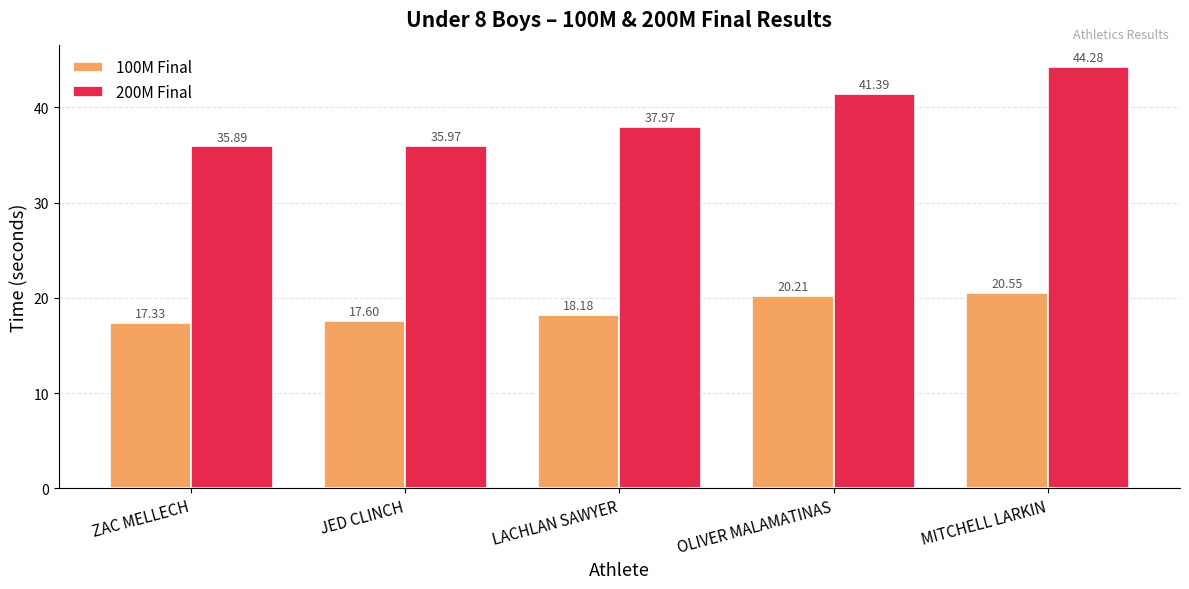

What position from the left is LACHLAN SAWYER?

3